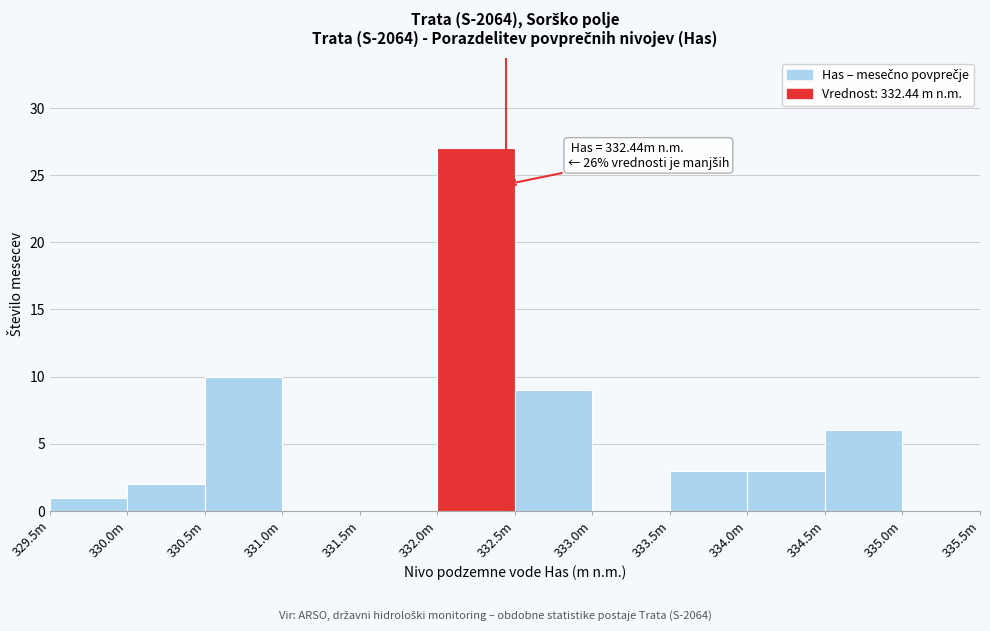

Reading left to right, extract all data points from this chart.

329.5m=1	330.0m=2	330.5m=10	331.0m=0	331.5m=0	332.0m=27	332.5m=9	333.0m=0	333.5m=3	334.0m=3	334.5m=6	335.0m=0